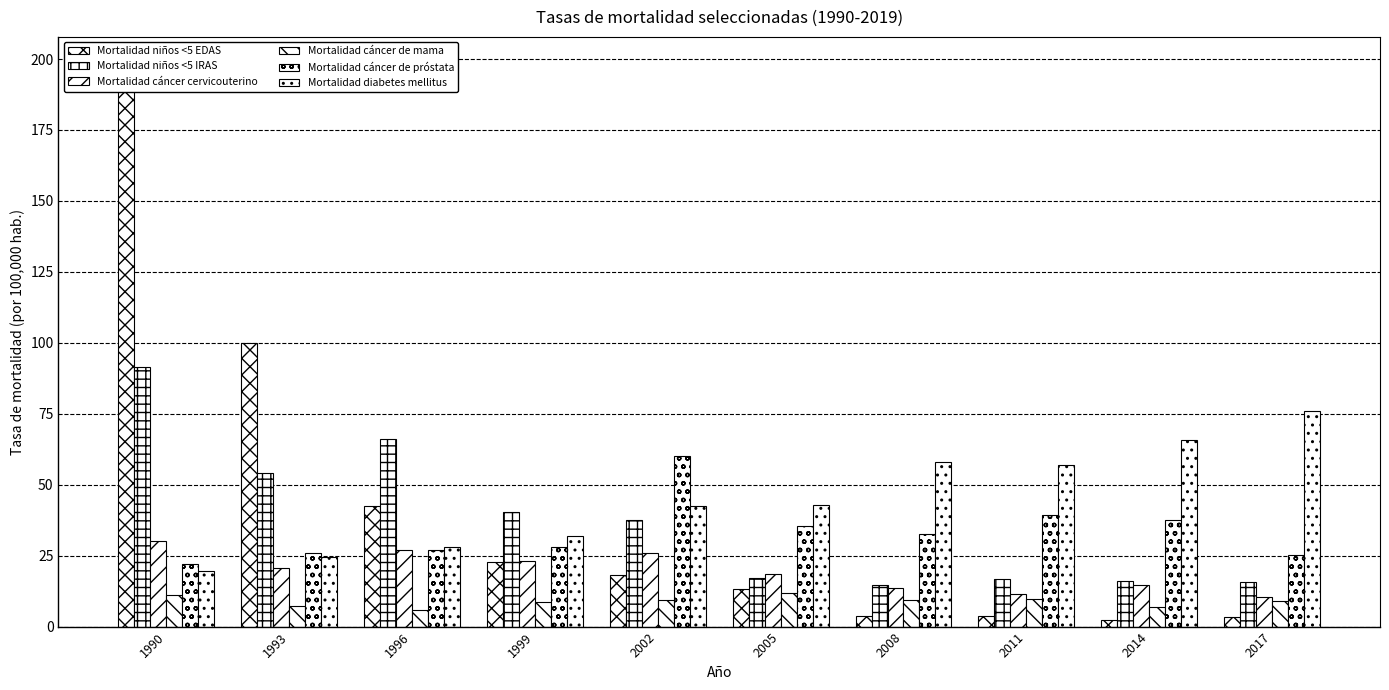

How many distinct data groups are displayed?

6